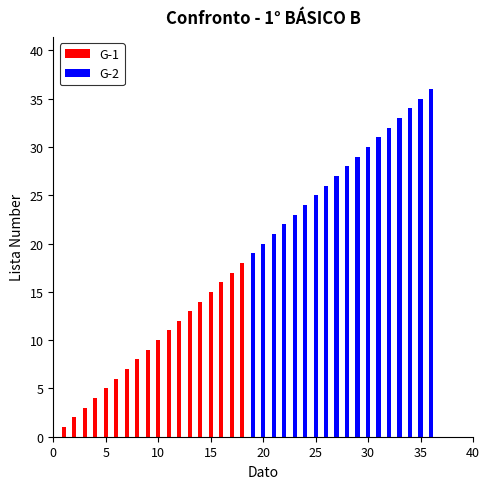

At 15, list the series in order from smallest to largest.

G-1, G-2